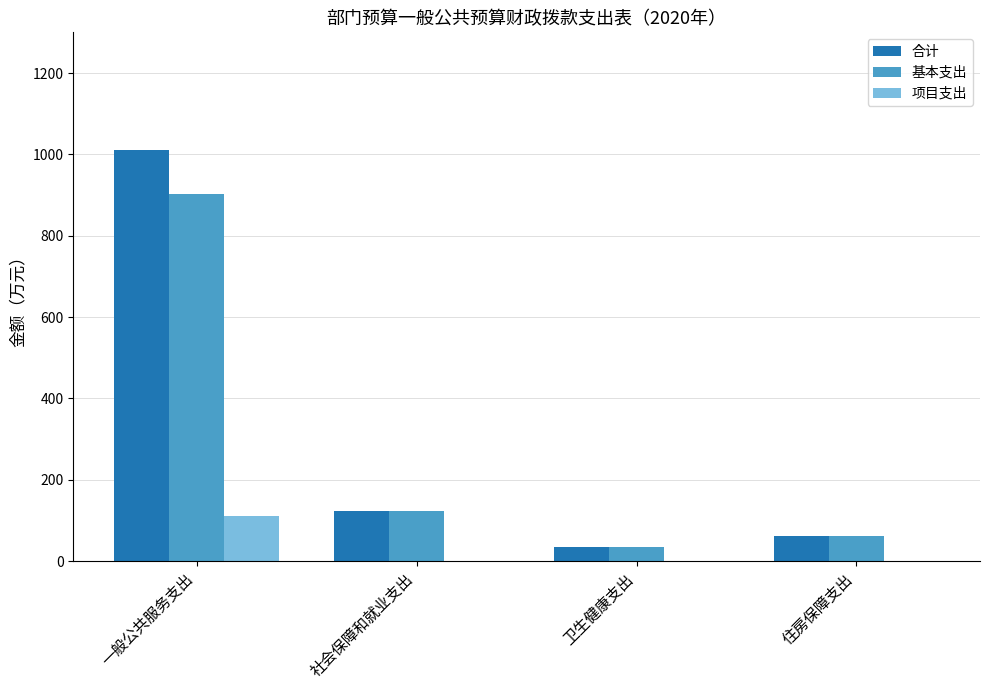

Which series has the largest total across all categories?

合计